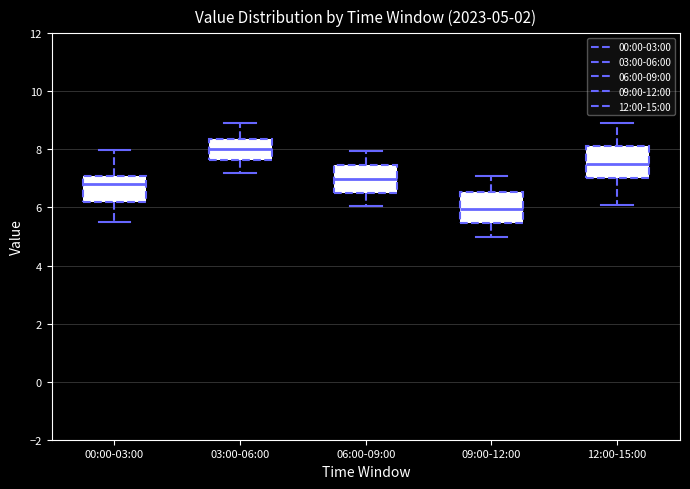

Which box's median line is the lowest?

09:00-12:00